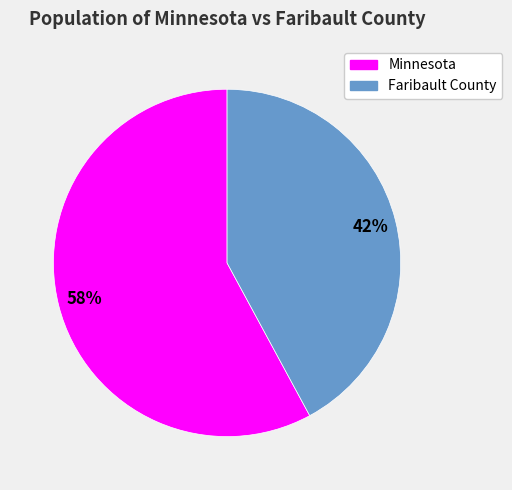

To the nearest percent, what is the difference between the Faribault County and Minnesota slice percentages?

16%